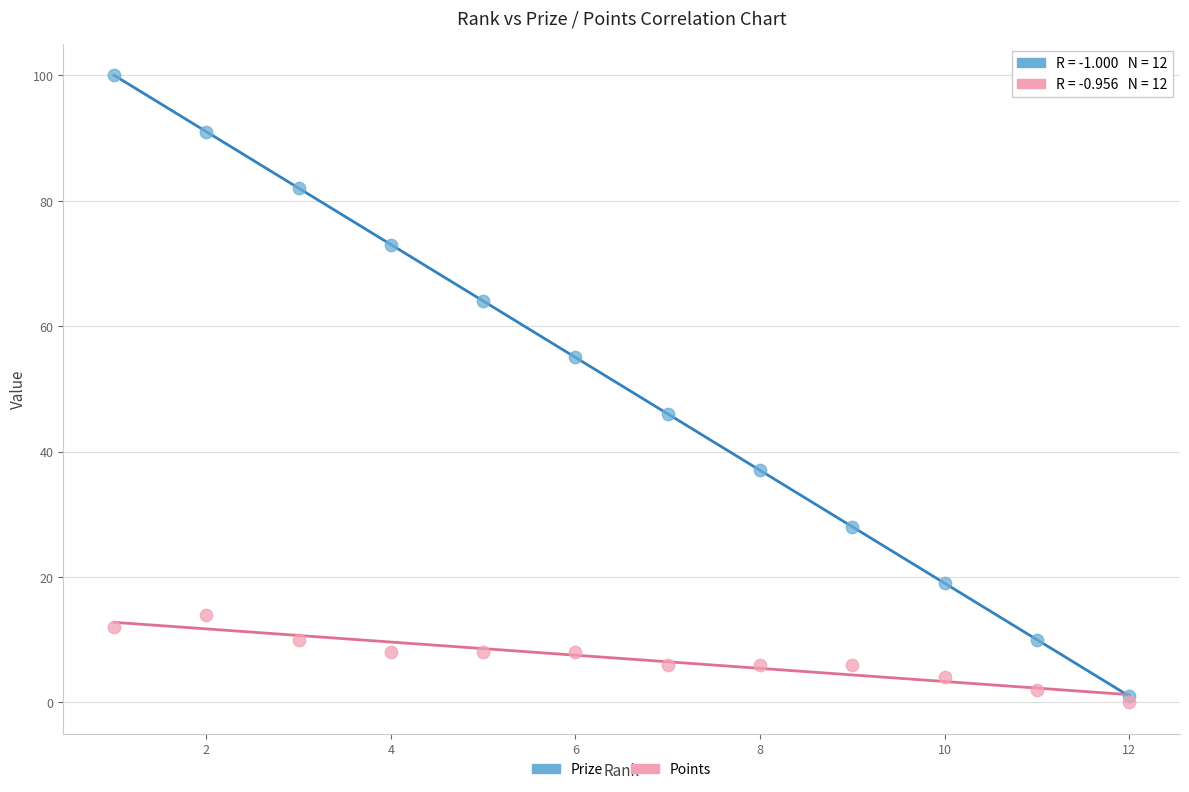

What are all the series names shown in the legend?

Prize, Points